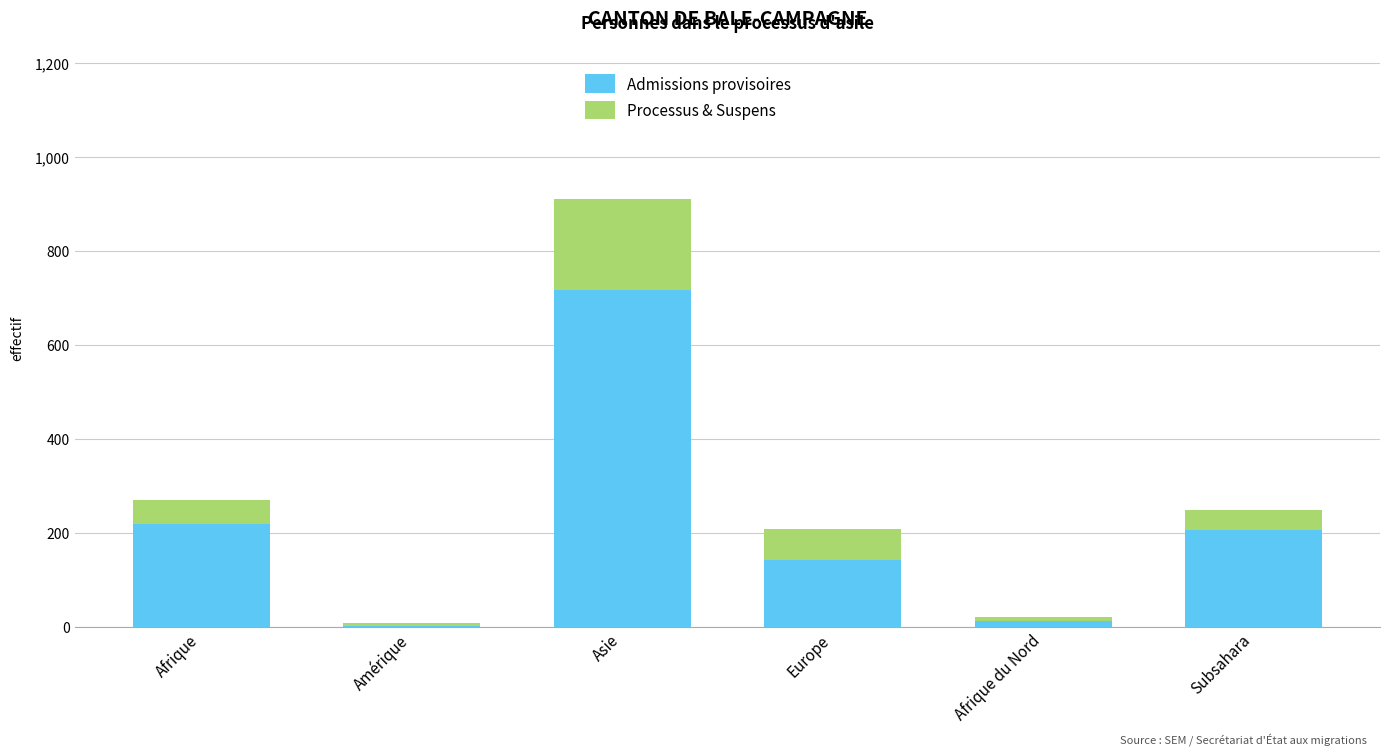

At which label is Admissions provisoires closest to 359?

Afrique